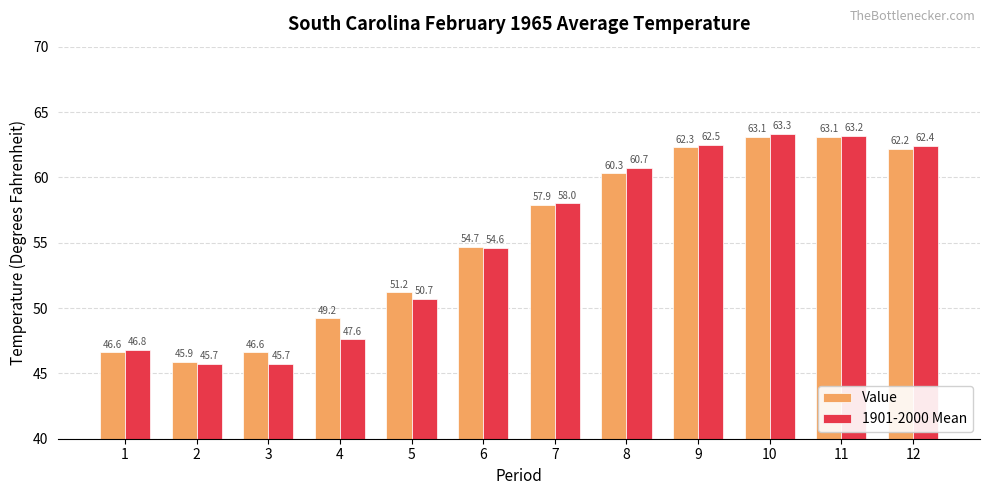

What is the minimum value for Value?

45.9